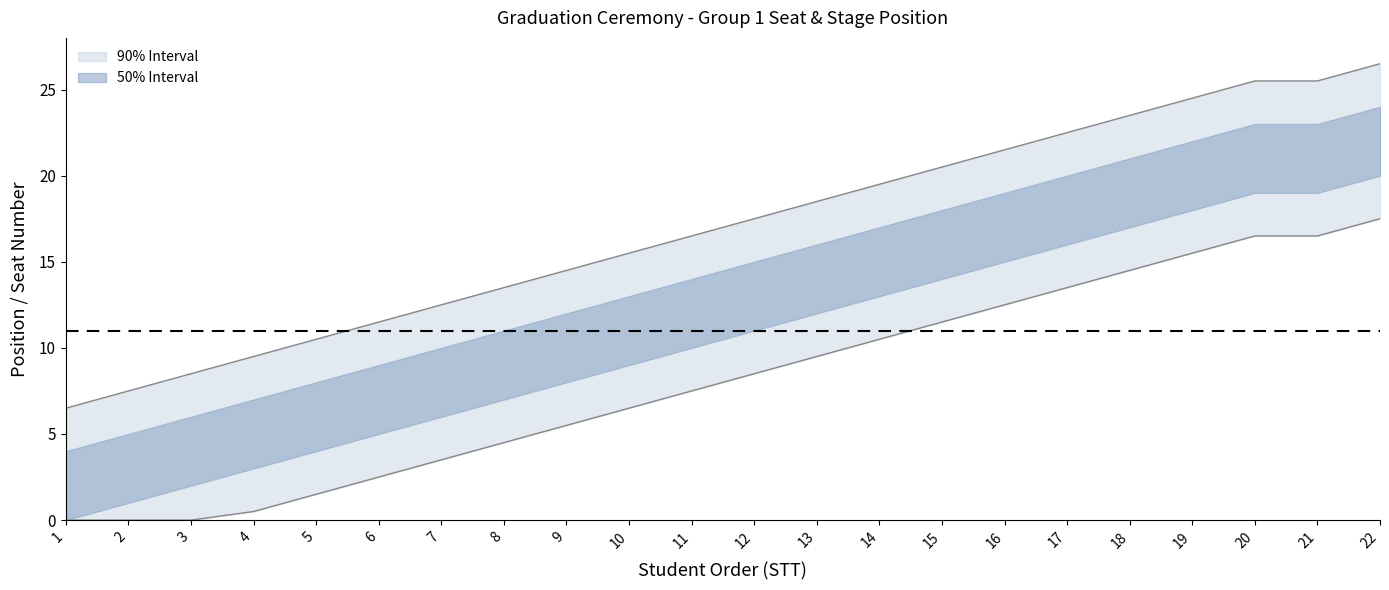

What is the sum of all Position (Stage) values?

372.0